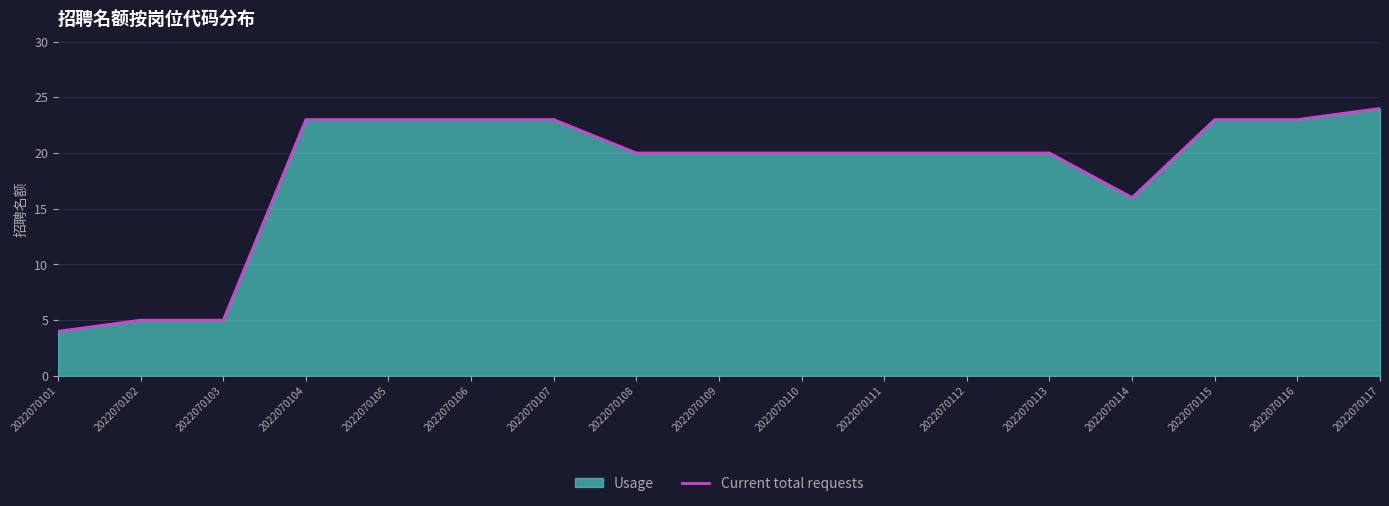

True or false: the data has more than 0 interior local peaks.

False